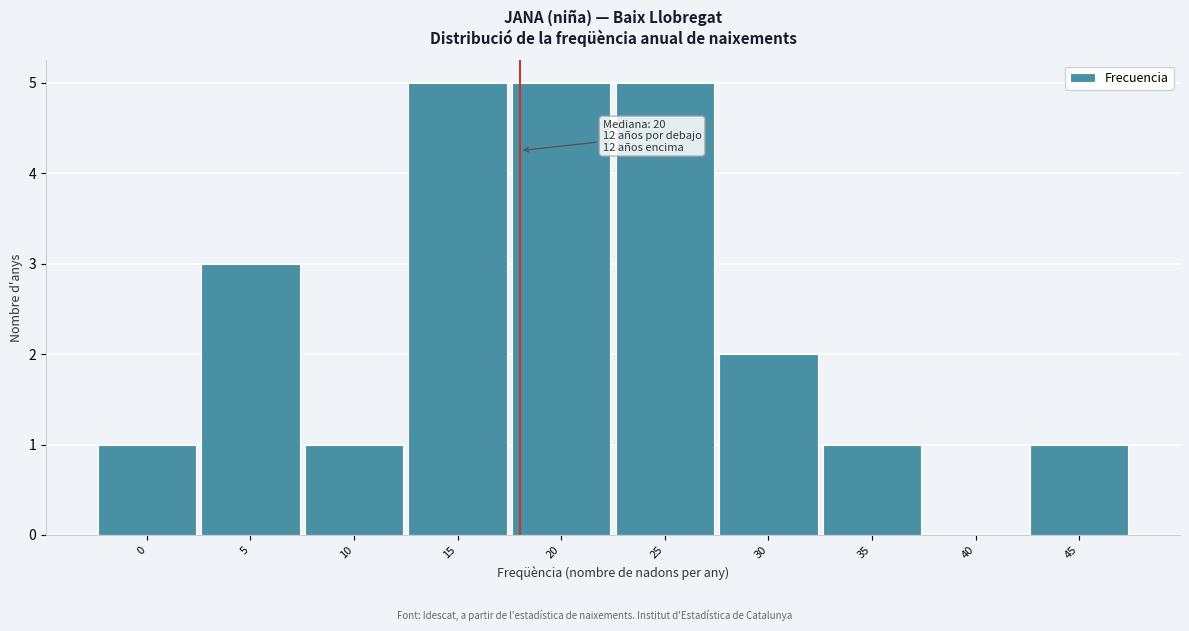

Reading left to right, extract all data points from this chart.

0=1	5=3	10=1	15=5	20=5	25=5	30=2	35=1	40=0	45=1